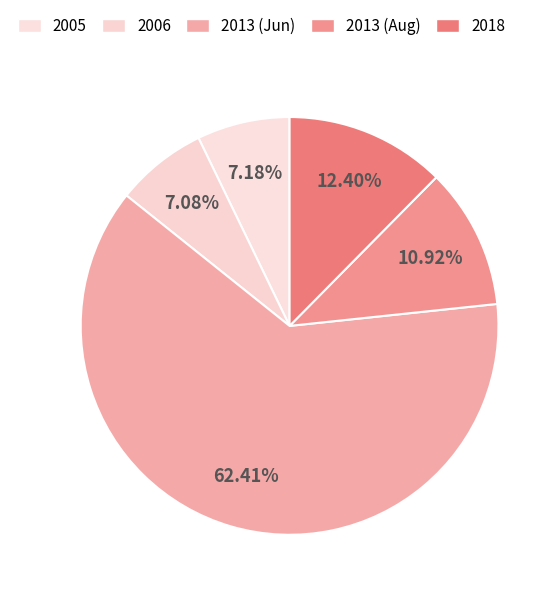

Count the number of slices in the pie.

5